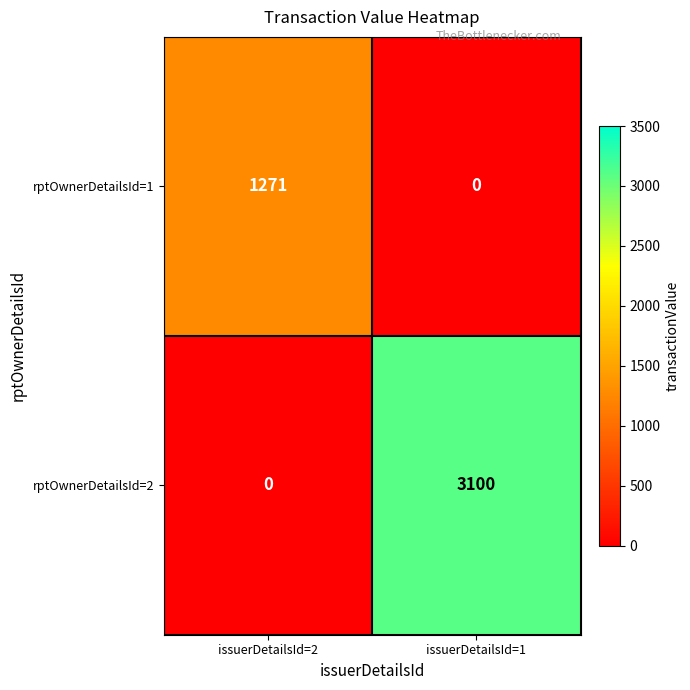

What is the difference between the maximum and minimum values in the rptOwnerDetailsId=2 series?

3100